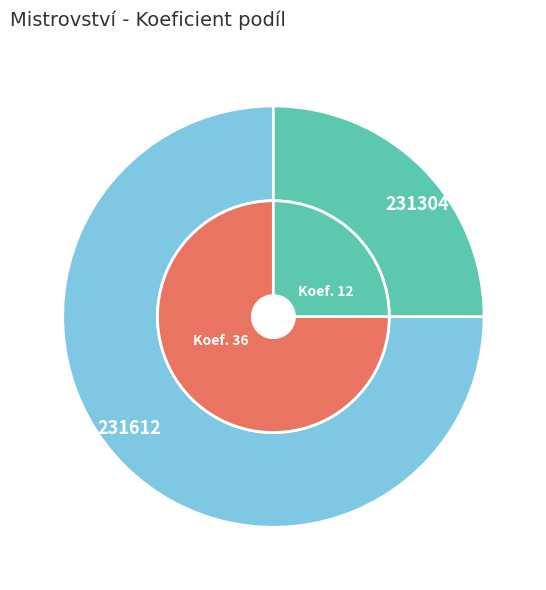

Is 231612 the majority of the pie?

Yes